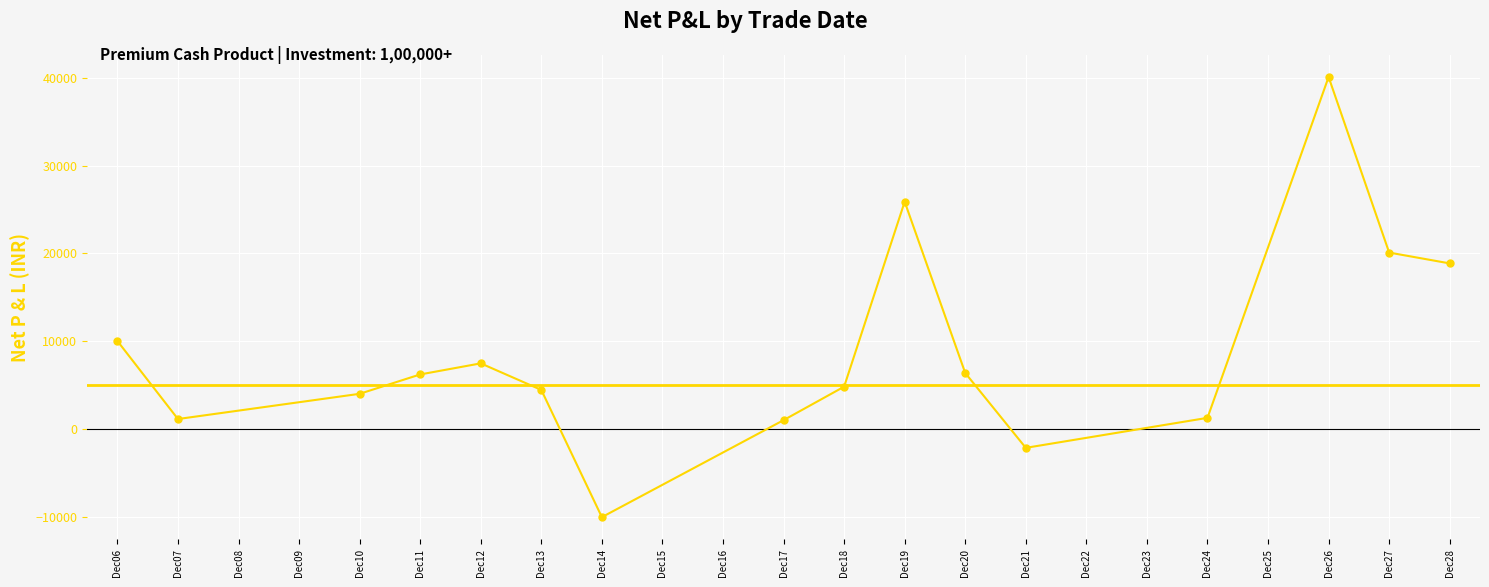

Between Dec11 and Dec10, which is larger?

Dec11